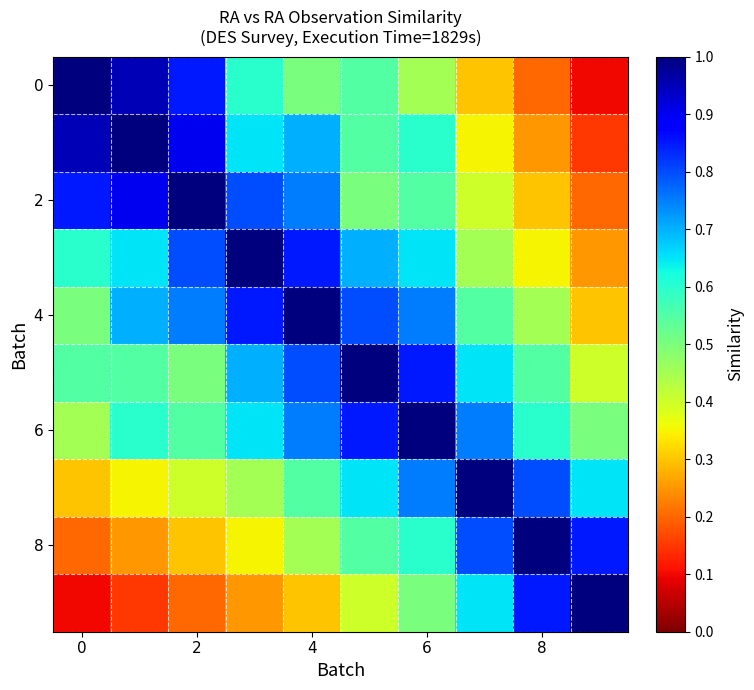

At which category is the sum across all series the highest?

6